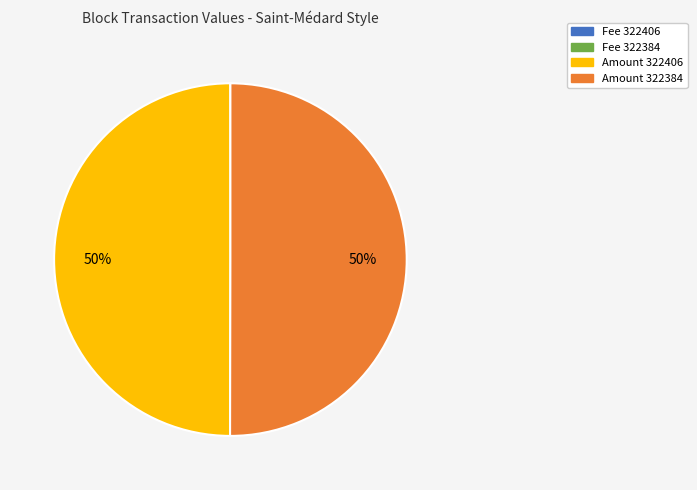

To the nearest percent, what is the average slice percentage?

25%